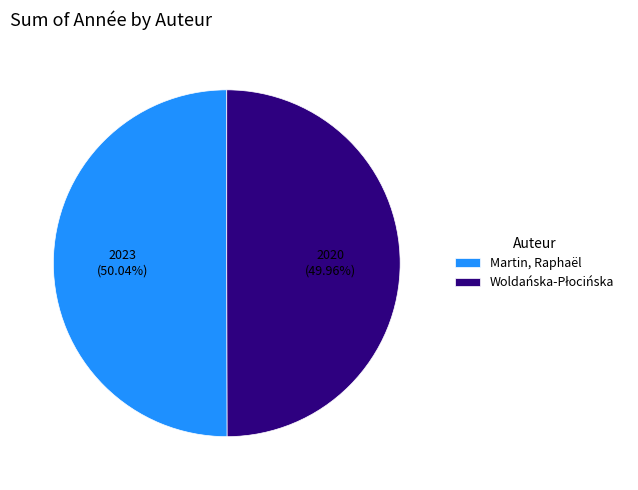

How many slices are in this pie chart?

2